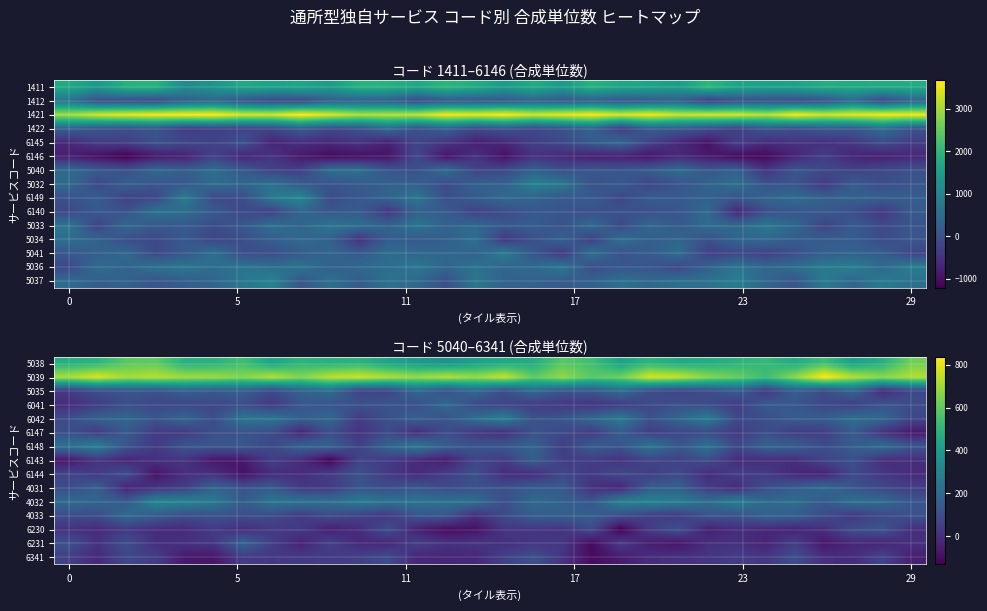

At which category does the chart reach its peak across all series?

26